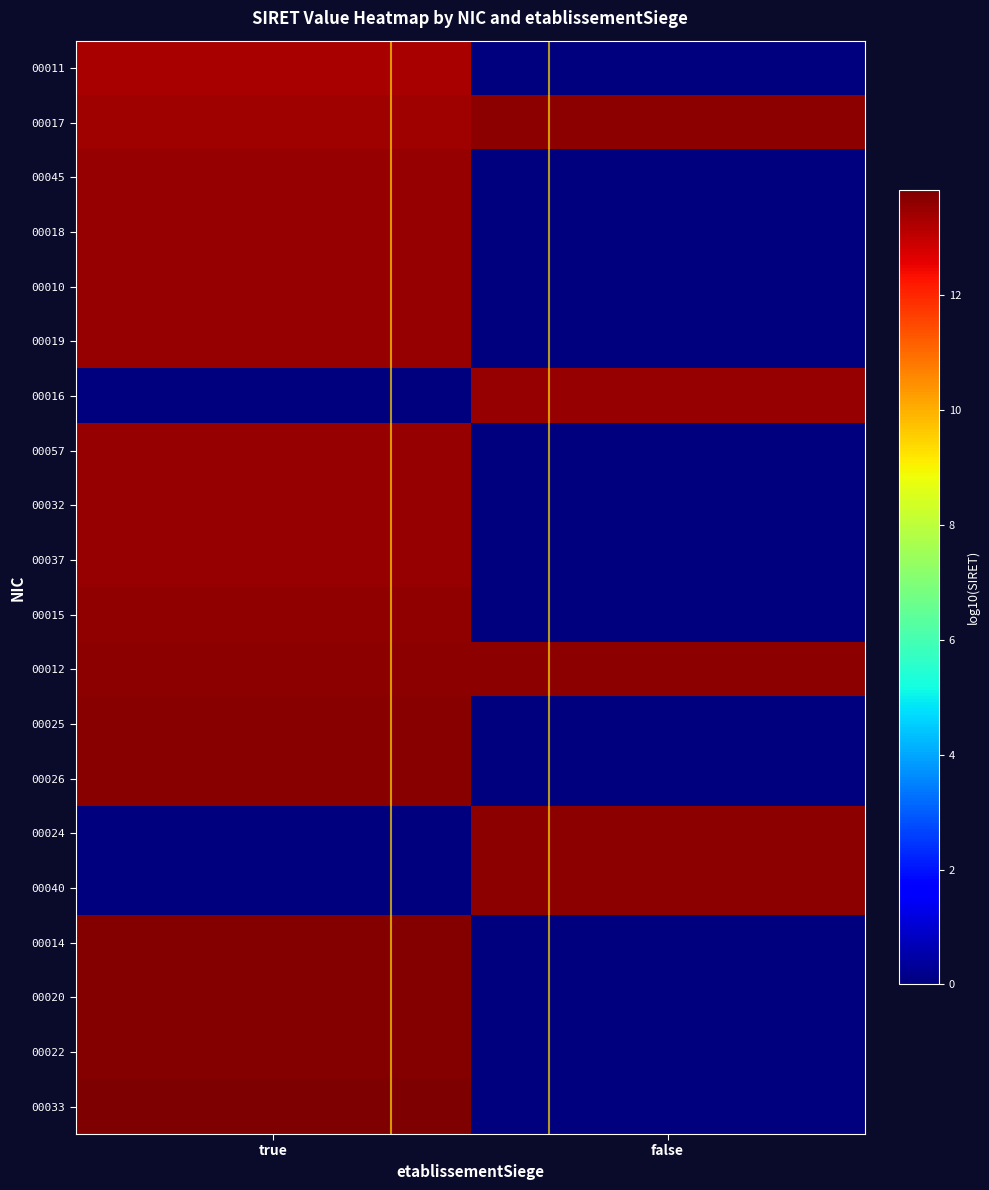

How many data points does each series have?

2